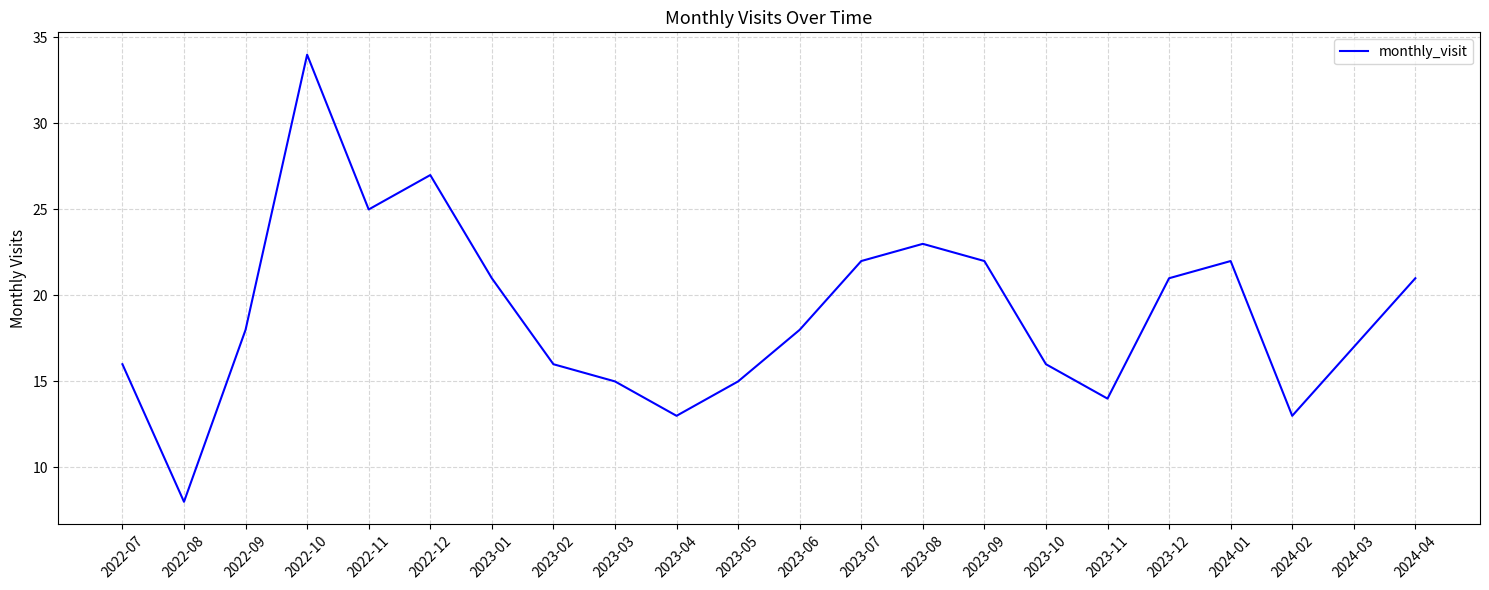

What position from the left is 2022-08?

2